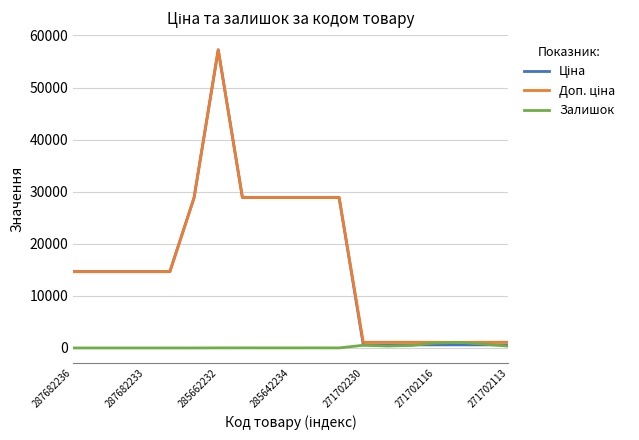

What is the maximum value shown in the chart?

57235.5